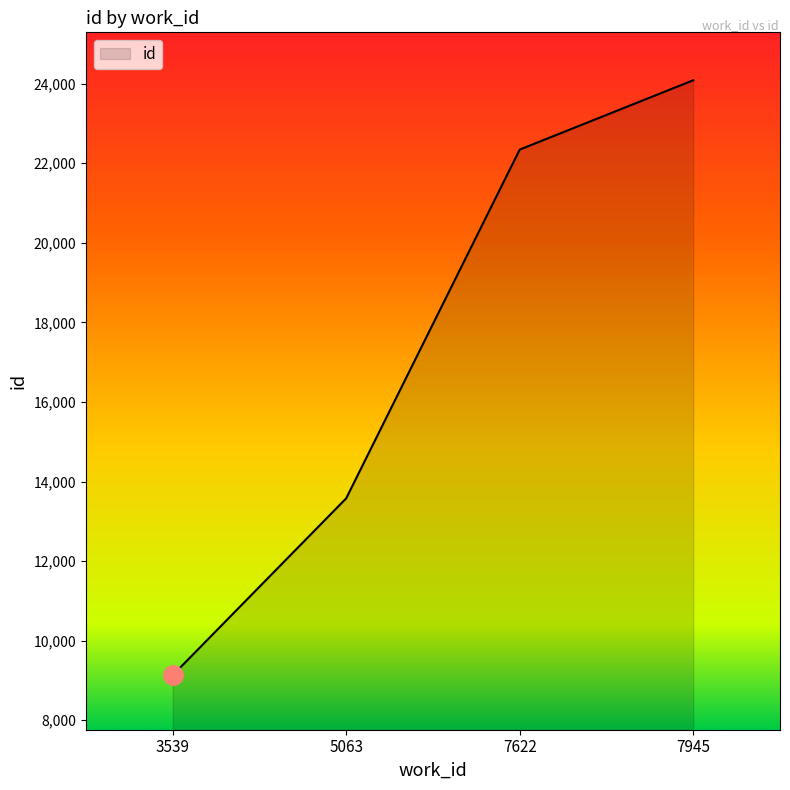

What is the smallest value displayed?

9130